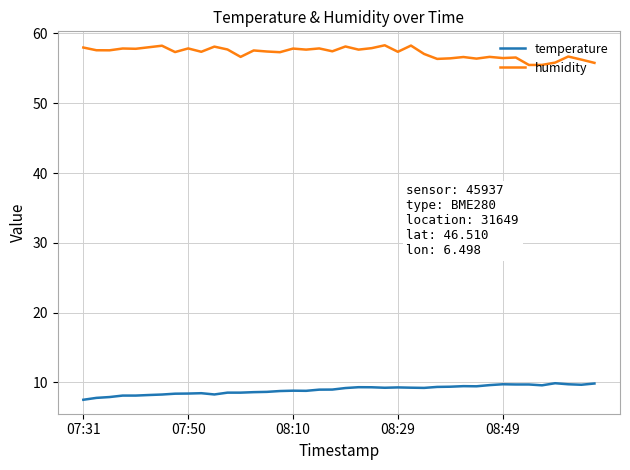

How many categories are shown in the chart?

40